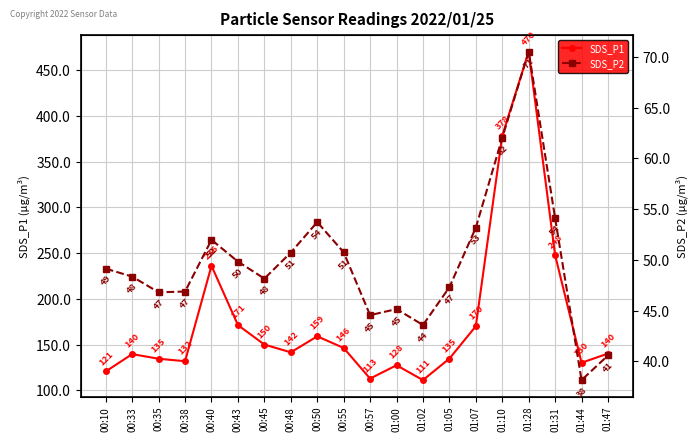

Reading left to right, extract all data points from this chart.

SDS_P1: 120.8	139.7	134.7	131.9	236.2	171.4	150.2	141.7	159.1	146.4	113.0	127.5	111.3	134.8	170.2	378.2	470.2	247.8	130.3	140.3
SDS_P2: 49.1	48.4	46.8	46.9	52.0	49.8	48.1	50.7	53.7	50.8	44.5	45.1	43.6	47.3	53.2	62.0	70.5	54.1	38.1	40.6